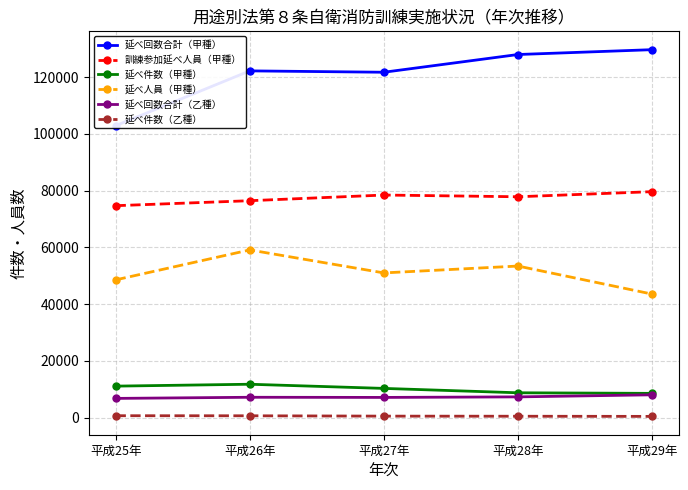

What is the maximum value for 延べ回数合計（甲種）?

129691